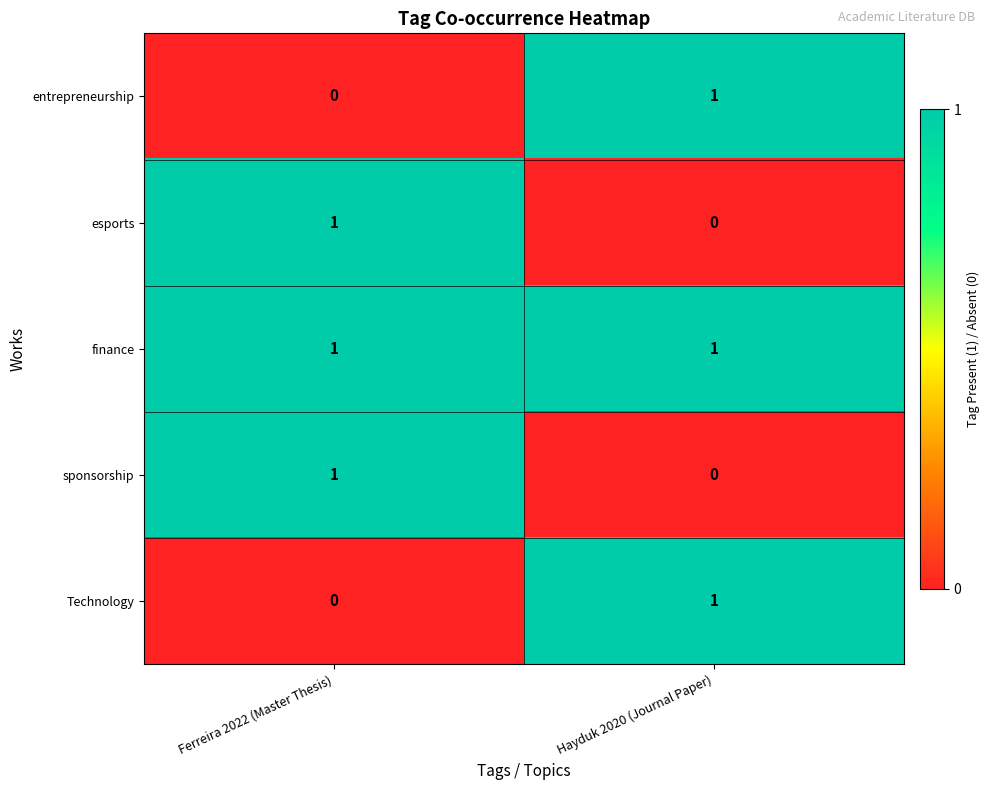

Reading left to right, what are all the values shown in this chart?

entrepreneurship: 0	1
esports: 1	0
finance: 1	1
sponsorship: 1	0
Technology: 0	1